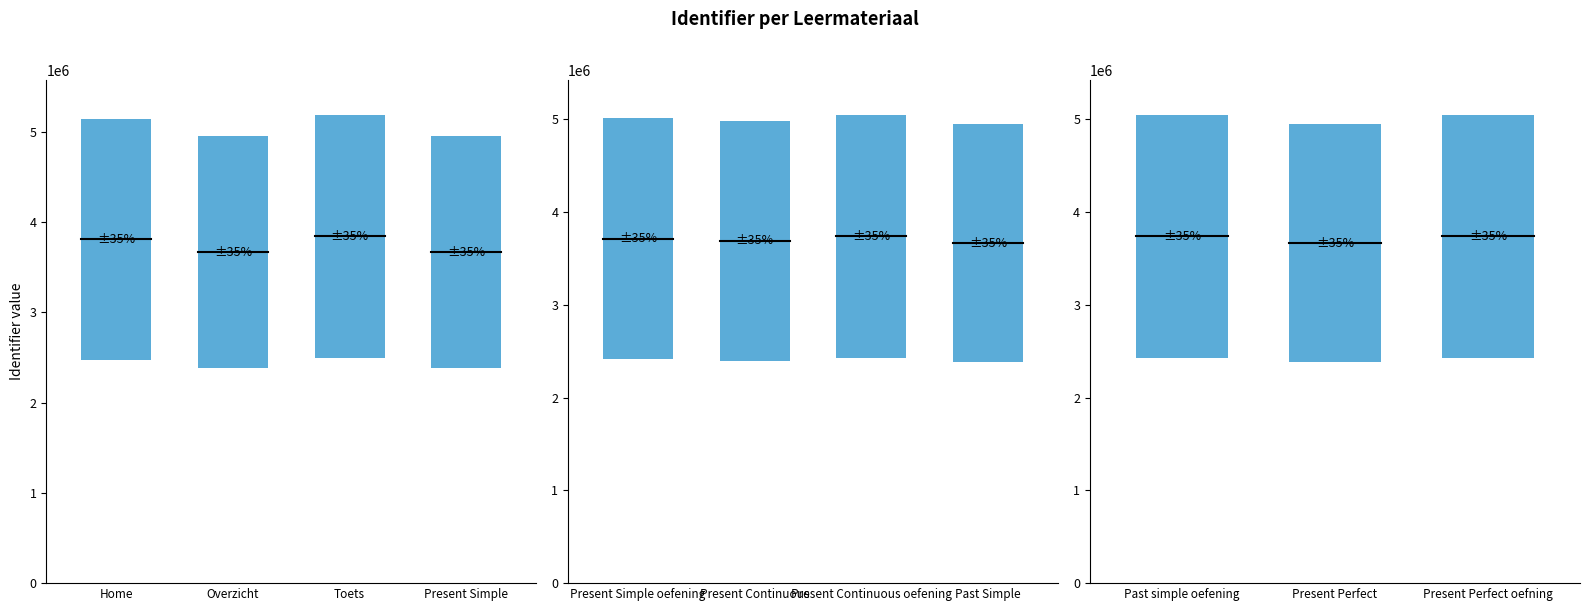

Is it true that the value at Present Continuous oefening is 3737386?

True